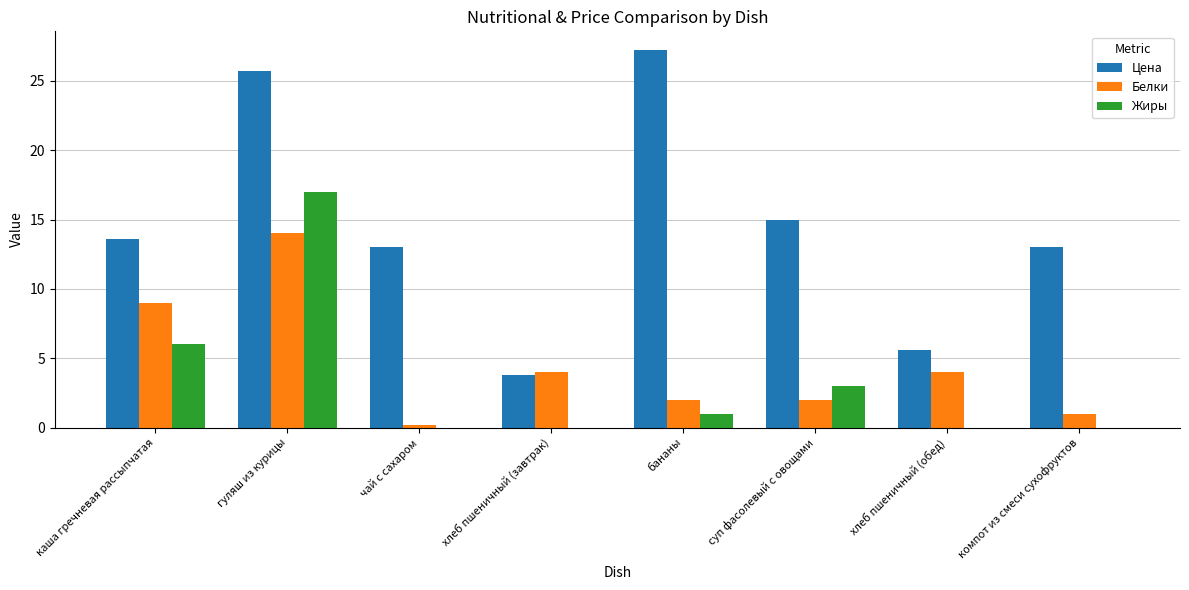

Which label corresponds to the largest value in the chart?

бананы